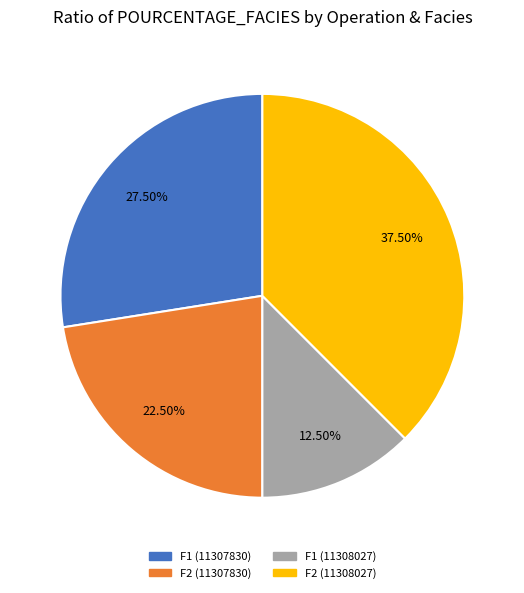

Does any single category account for the majority?

No